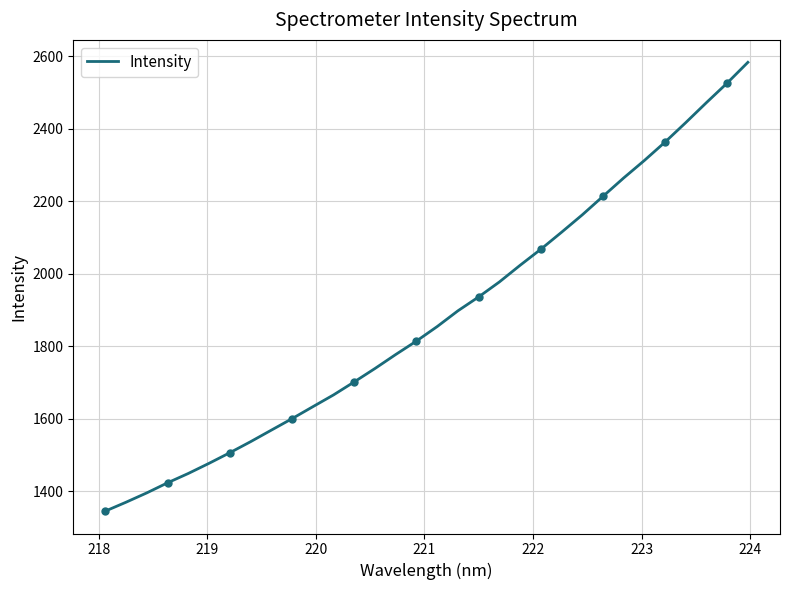

What is the maximum value for Intensity?

2583.0